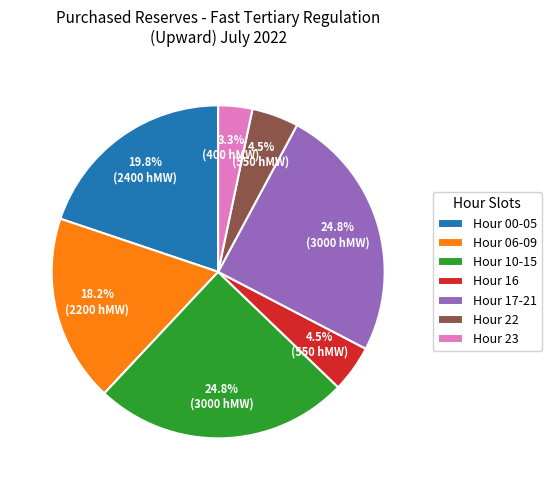

What is the ratio of the value at Hour 17-21 to the value at Hour 10-15?

1.0